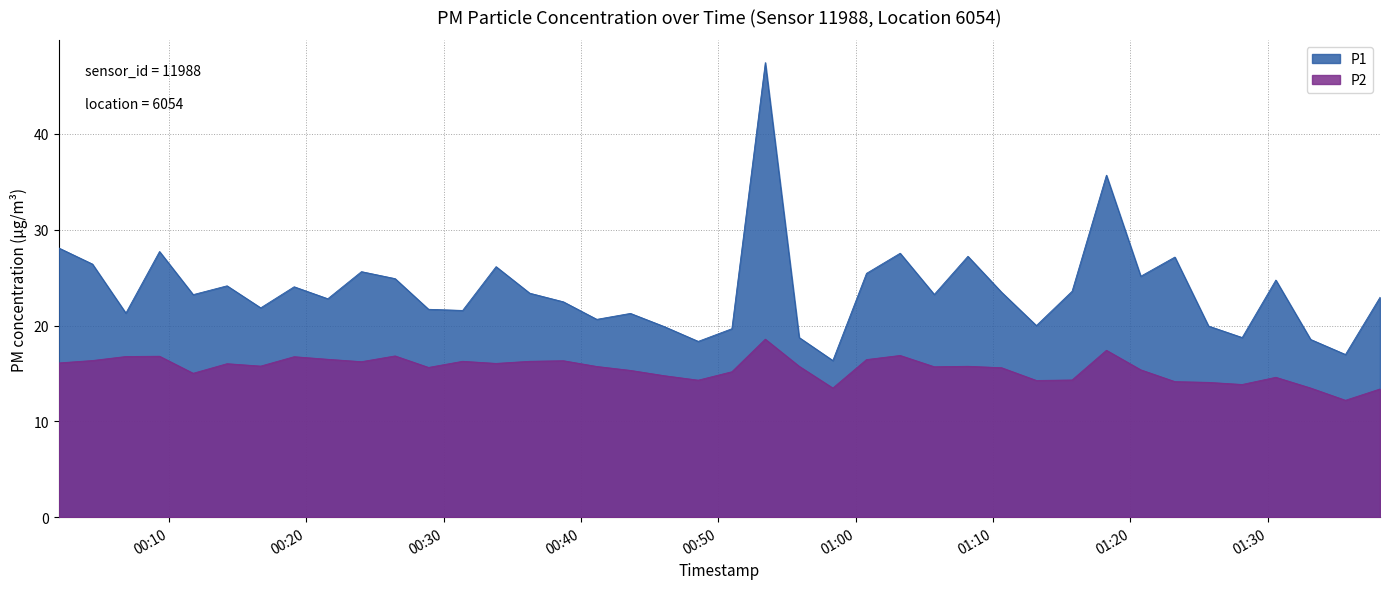

What value does the P1 series have at 00:06?

21.3